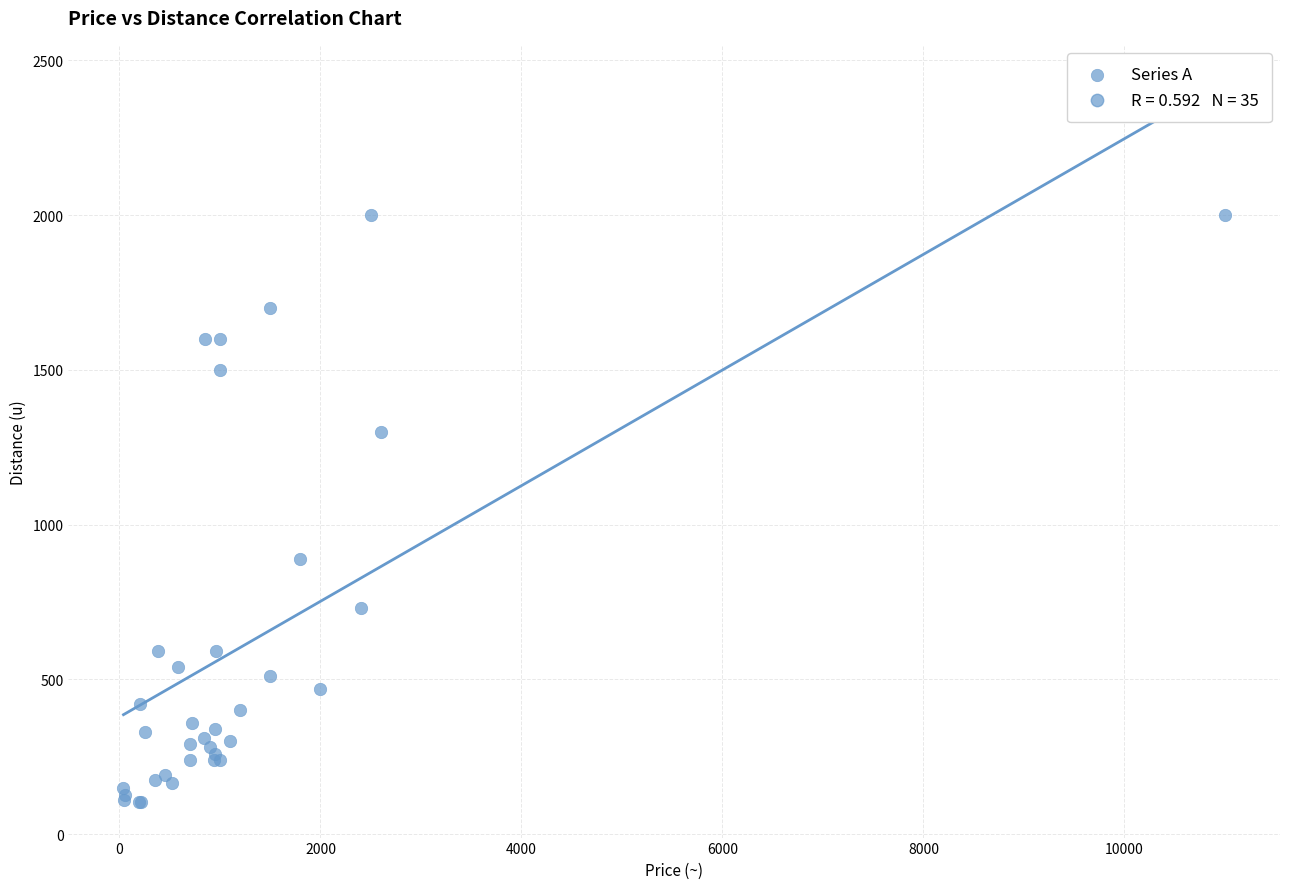

What Y value in the scatter plot is closest to 1052?

890